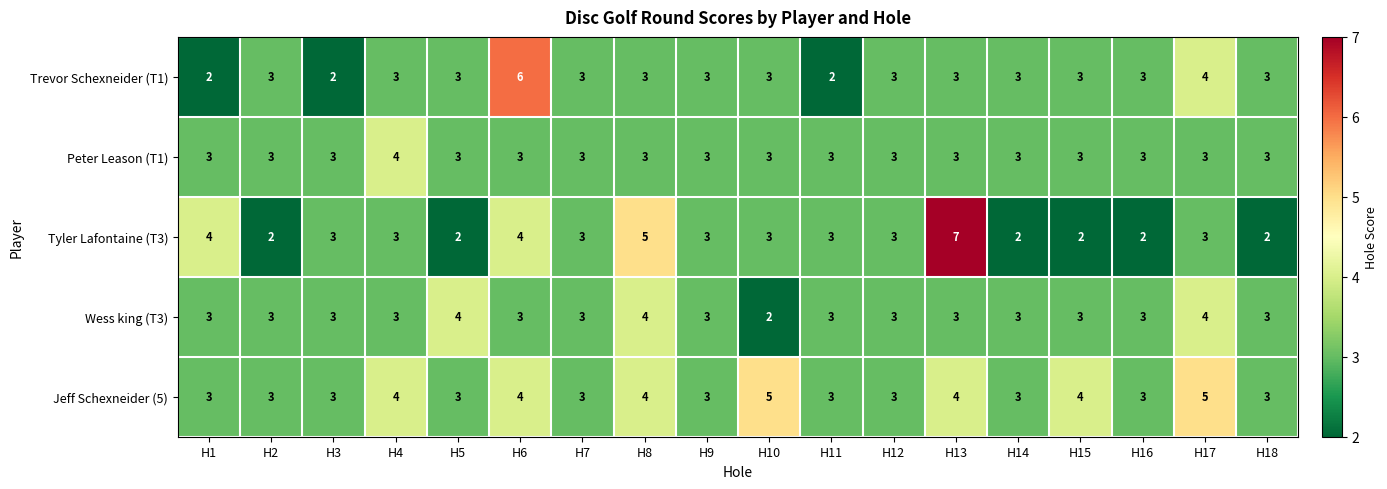

Which series has the widest spread of values?

Tyler Lafontaine (T3)